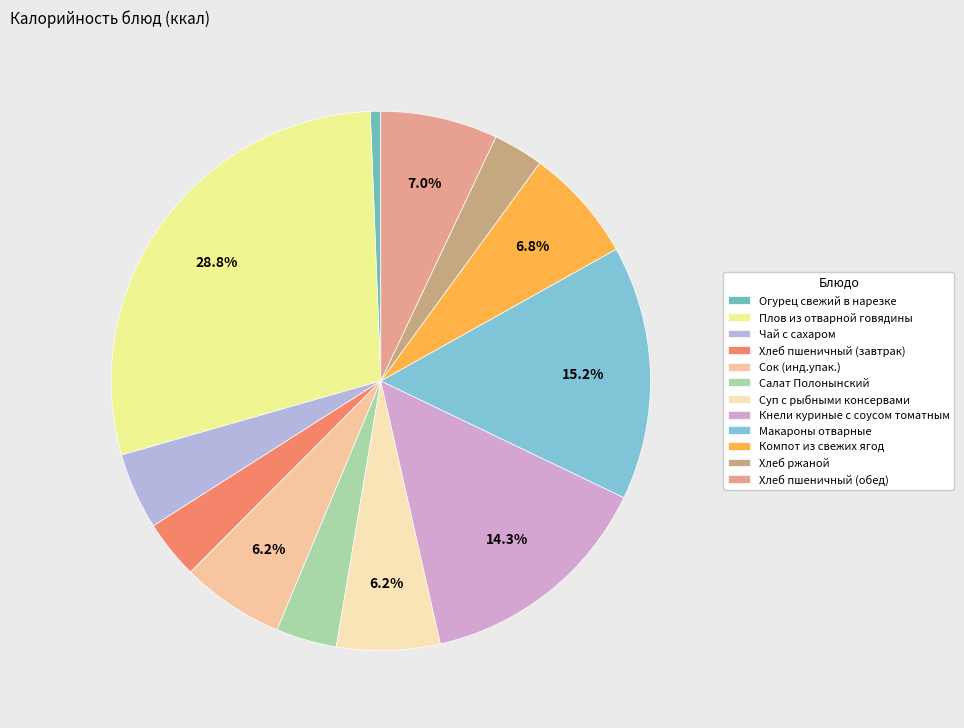

Is there any slice that represents more than half of the pie?

No